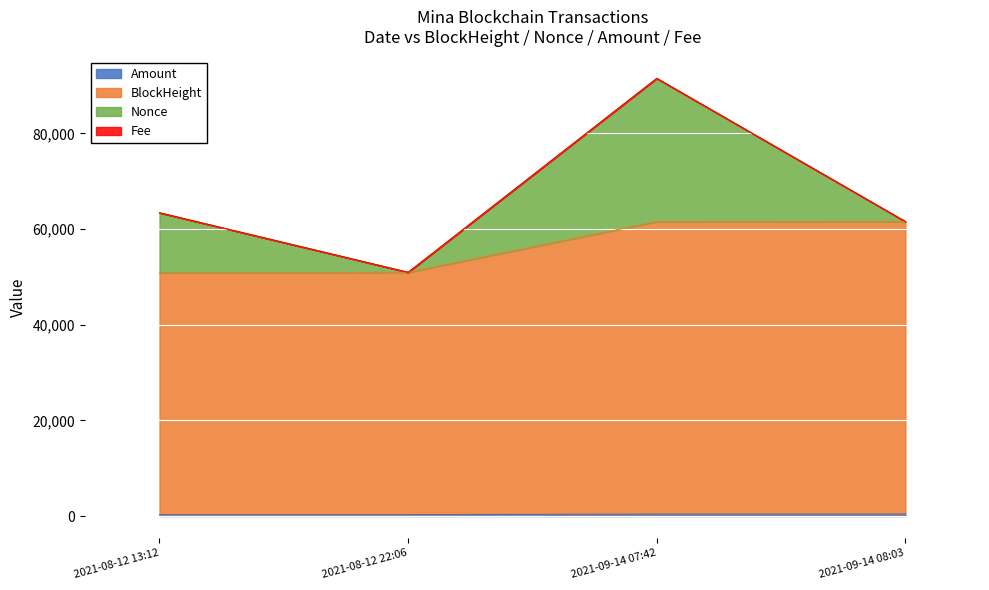

At which category is the sum across all series the highest?

2021-09-14 07:42